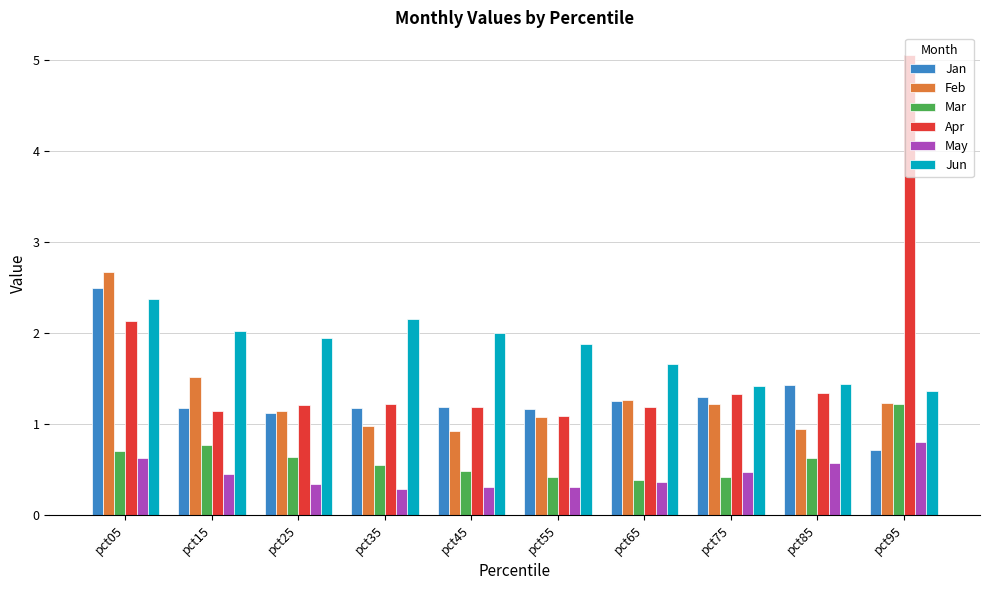

What is the smallest value displayed?

0.3